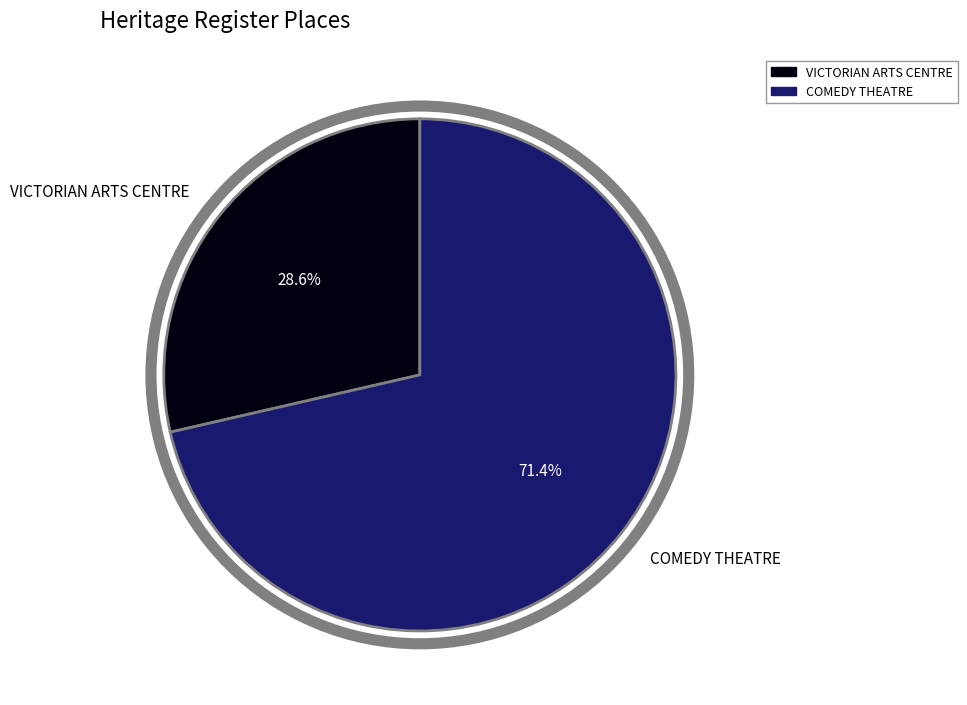

Is the sum of COMEDY THEATRE and VICTORIAN ARTS CENTRE greater than half?

Yes